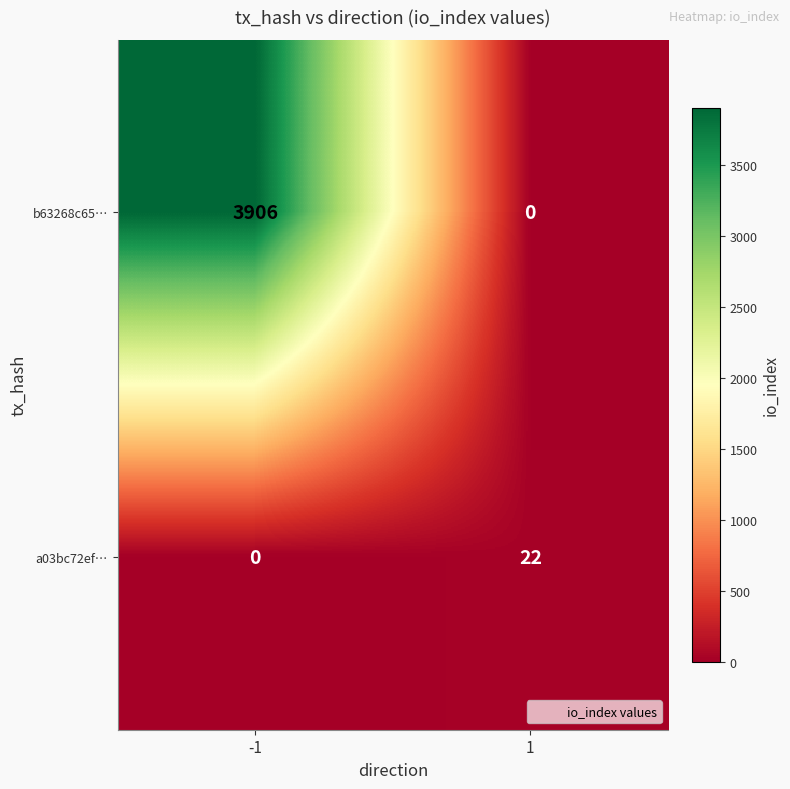

What is the average value of the a03bc72ef… series?

11